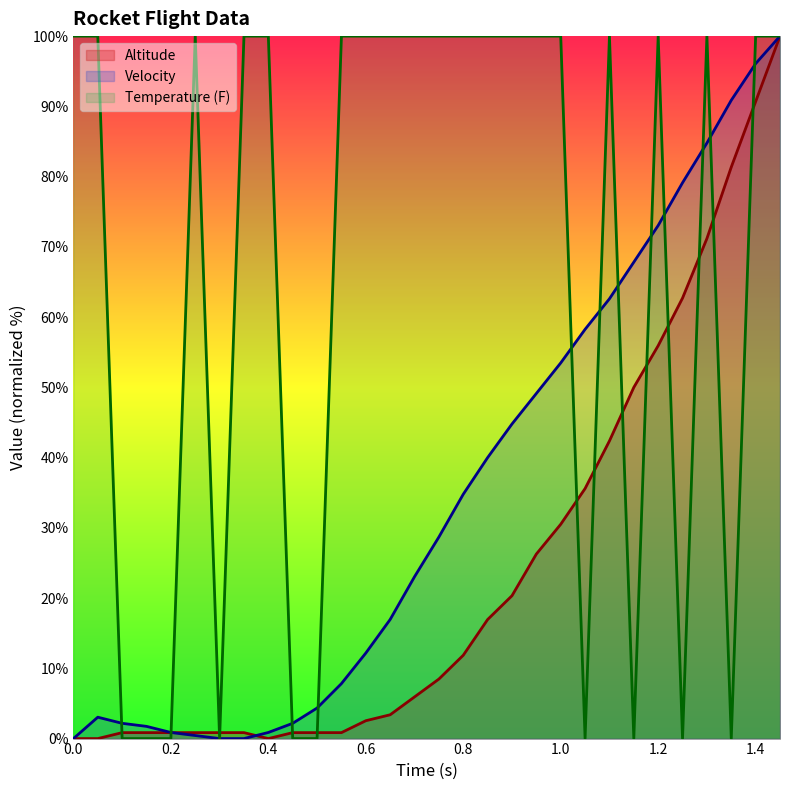

How many values in the Velocity series exceed 28?

15